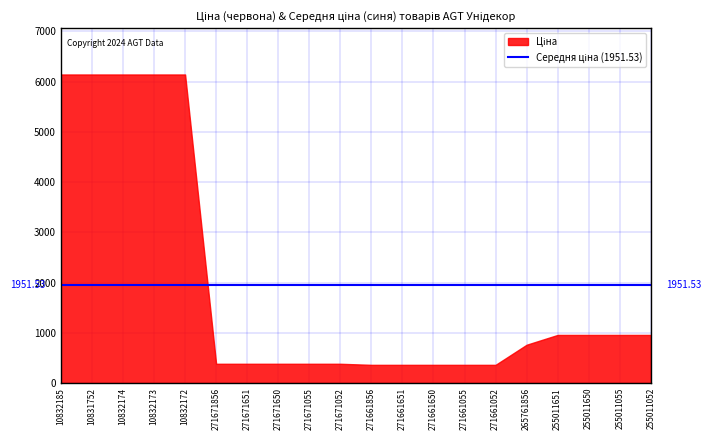

What is the difference between the values at 10832185 and 271671651?

5760.3